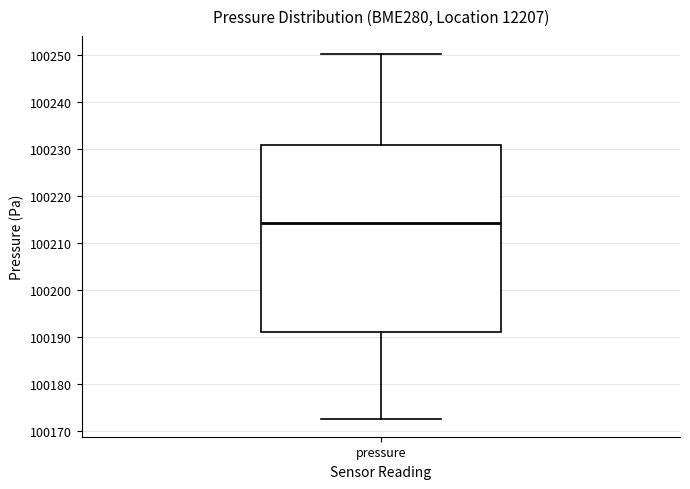

Read this box plot against the y-axis: the position of the median line, the range covered by the box, and the ends of both whiskers. The values are not printed on the chart, so give them approximately, as read against the axis.

median 100214, box 100191 to 100231, whiskers 100173 to 100250